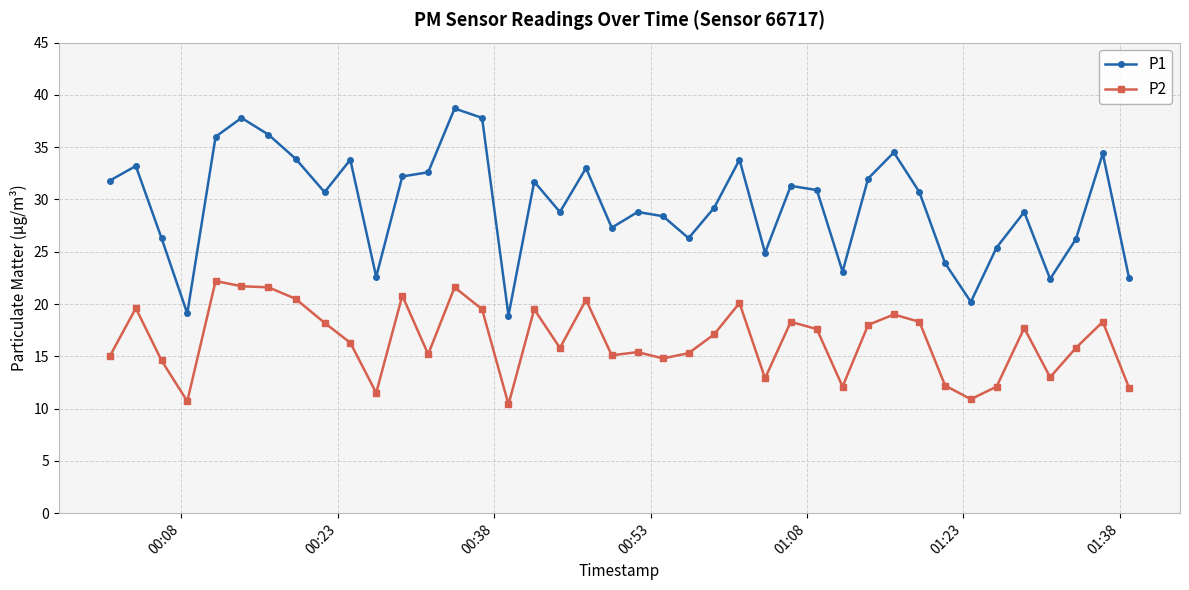

What is the value of the P1 point at the 24th from the left?

29.2